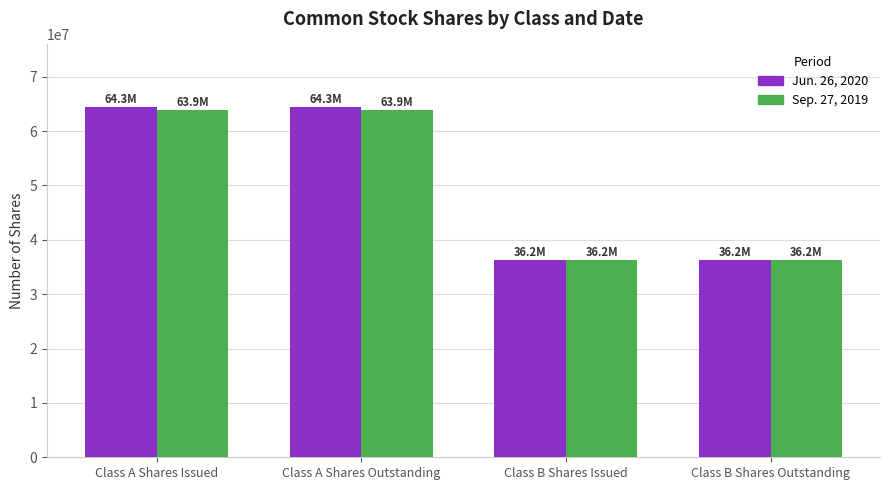

Rank the series at Class B Shares Outstanding from lowest to highest value.

Jun. 26, 2020, Sep. 27, 2019